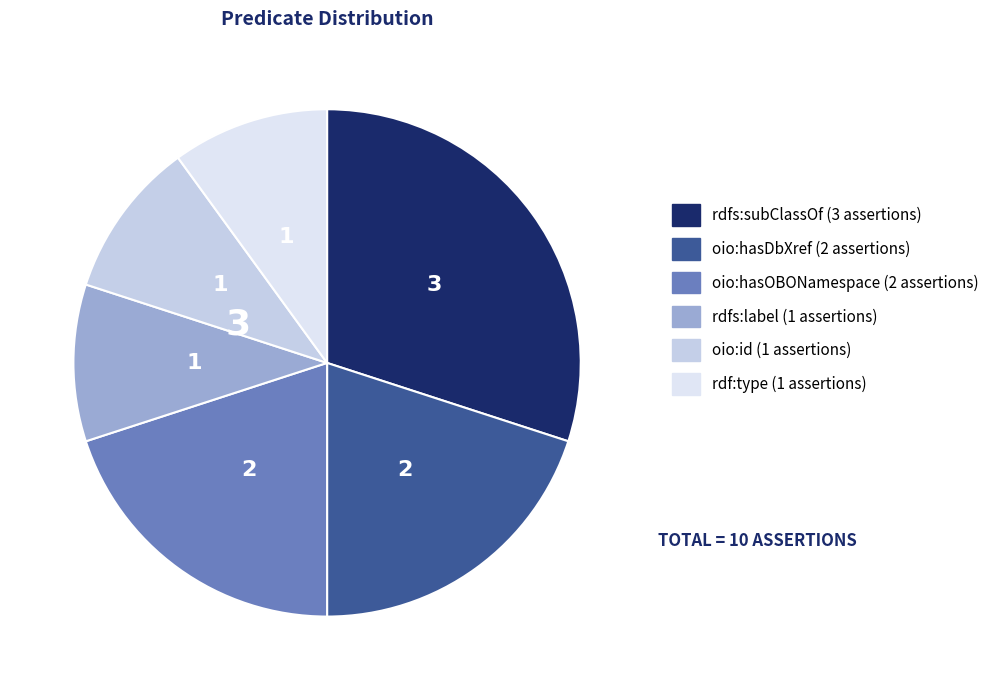

Is there any slice that represents more than half of the pie?

No